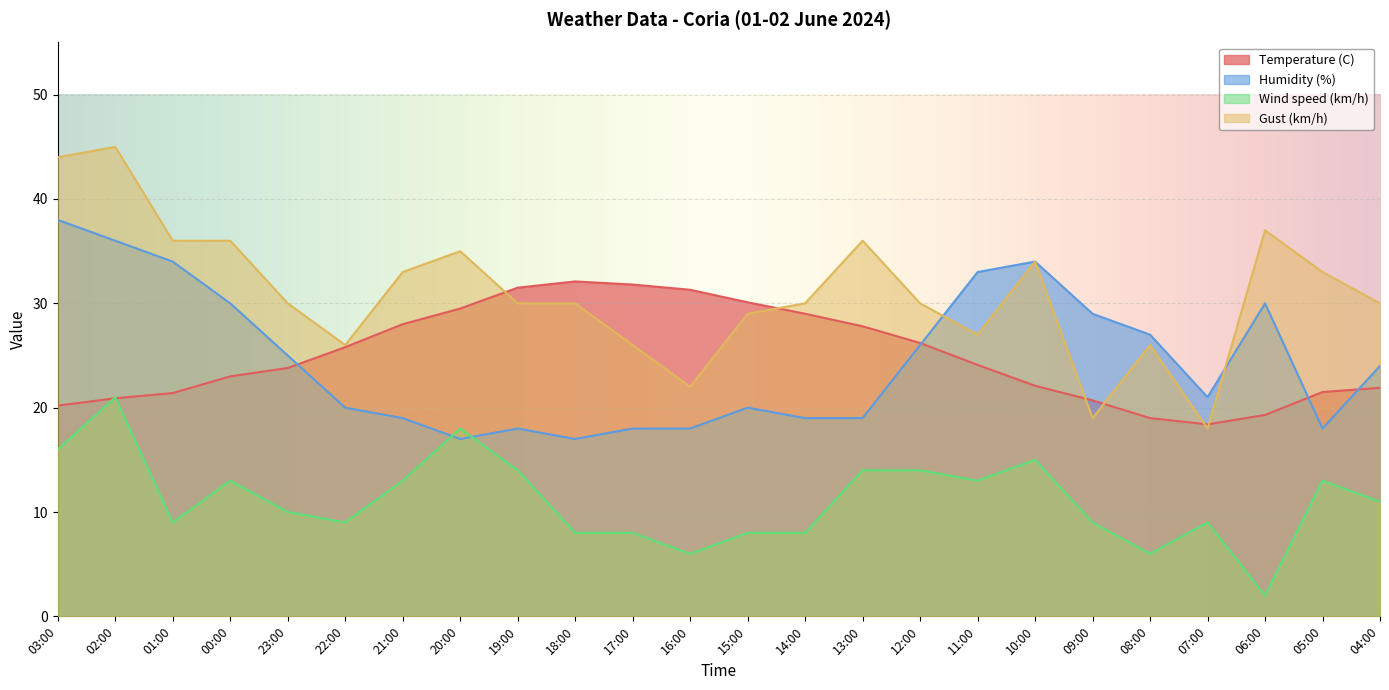

At 08:00, list the series in order from largest to smallest.

Humidity (%), Gust (km/h), Temperature (C), Wind speed (km/h)